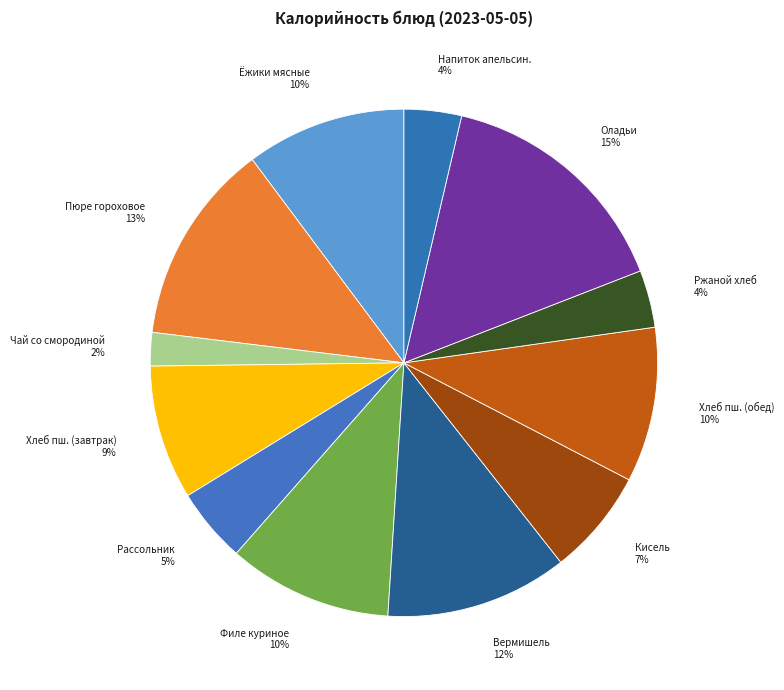

What percentage is the Ржаной хлеб slice, to the nearest percent?

4%